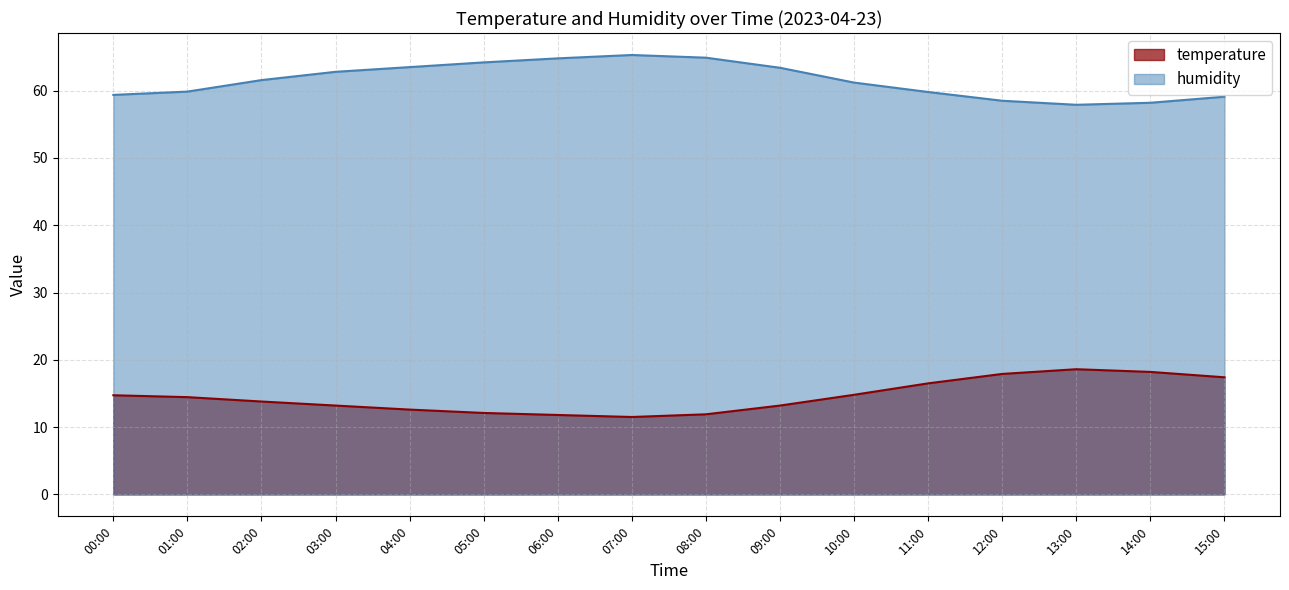

What is the approximate value of humidity at 07:00?

65.3